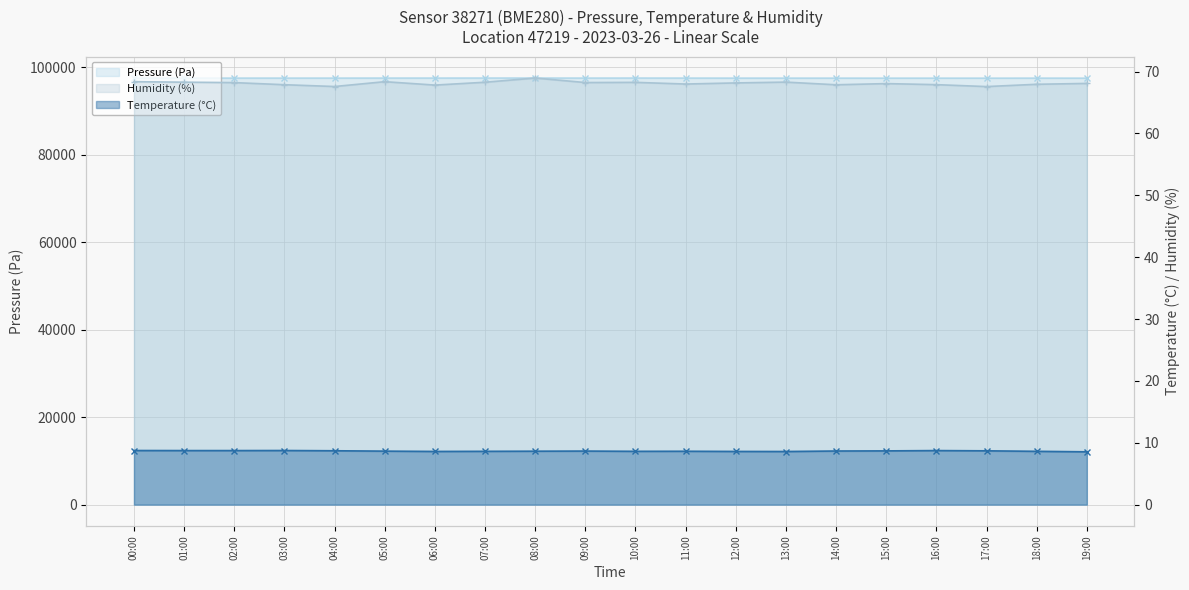

Read the Pressure value at 15:00.

97482.0